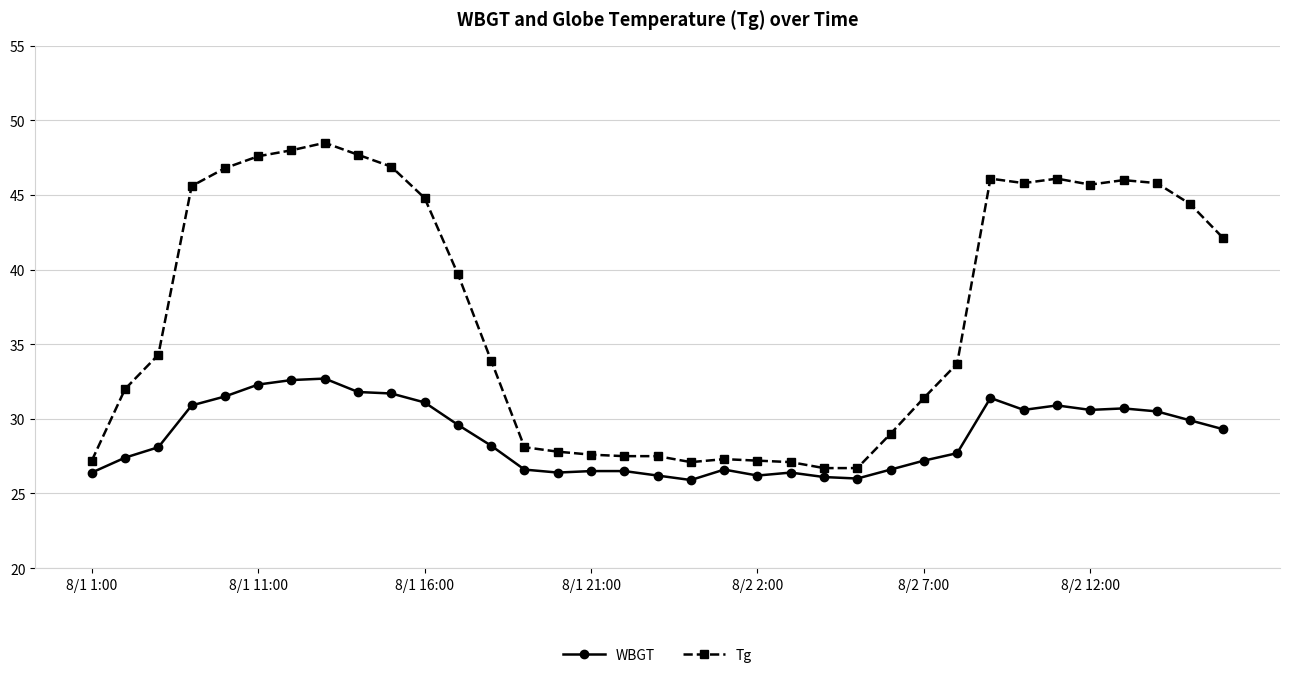

What is the lowest value of the WBGT series?

25.9